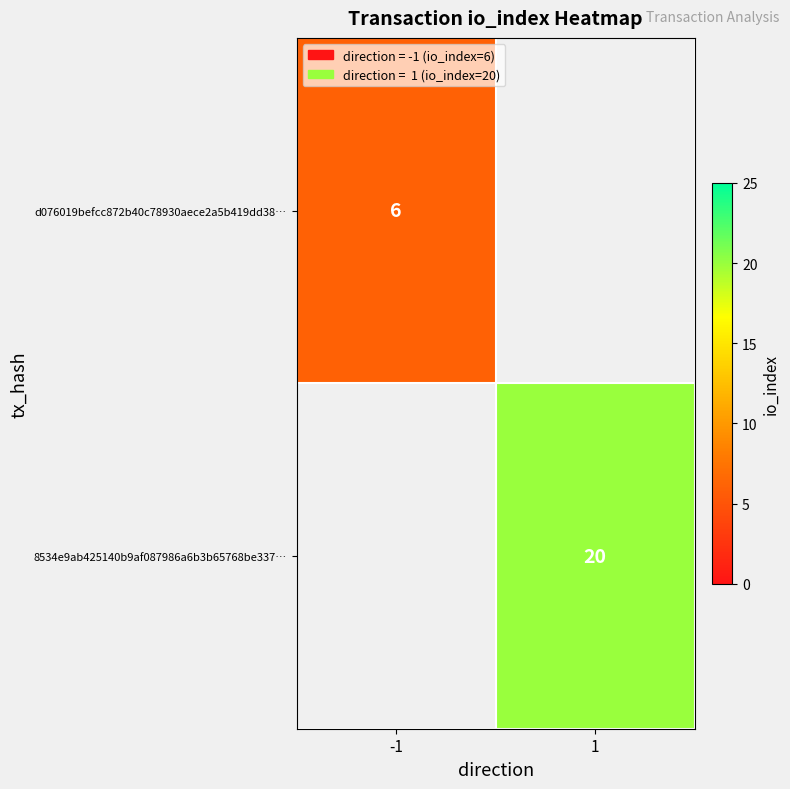

Is the value of 8534e9ab425140b9af087986a6b3b65768be337… at 1 greater than the value of d076019befcc872b40c78930aece2a5b419dd38… at -1?

Yes